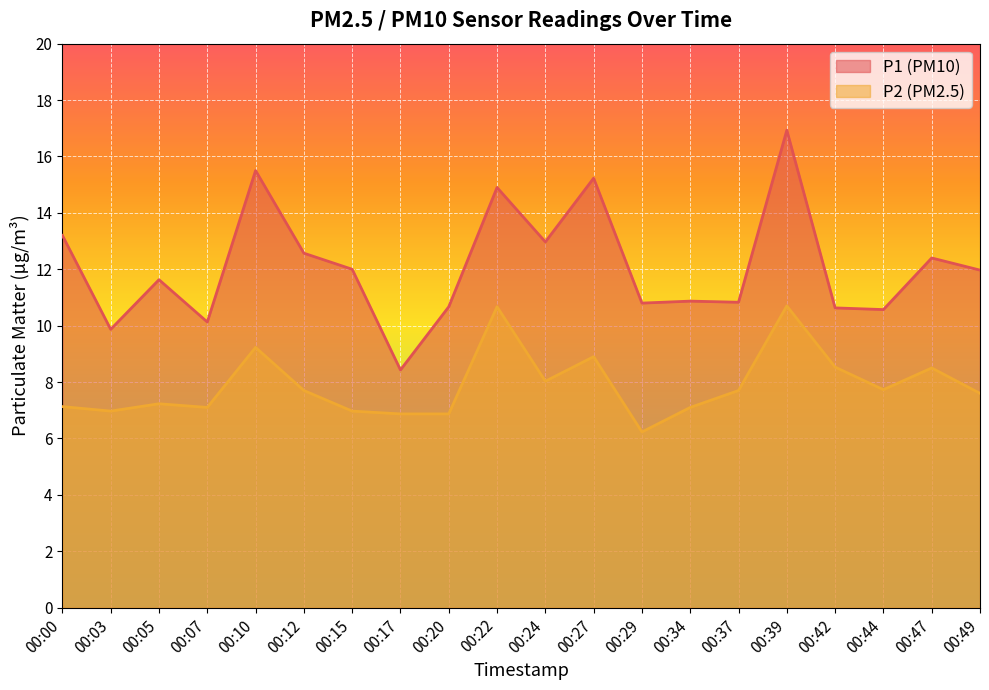

Reading right to left, extract all data points from this chart.

P1 (PM10) line: 12.0	12.4	10.6	10.6	16.9	10.8	10.9	10.8	15.2	13.0	14.9	10.7	8.4	12.0	12.6	15.5	10.1	11.6	9.9	13.2
P2 (PM2.5) line: 7.6	8.5	7.7	8.5	10.7	7.7	7.1	6.2	8.9	8.0	10.7	6.9	6.9	7.0	7.7	9.2	7.1	7.2	7.0	7.1